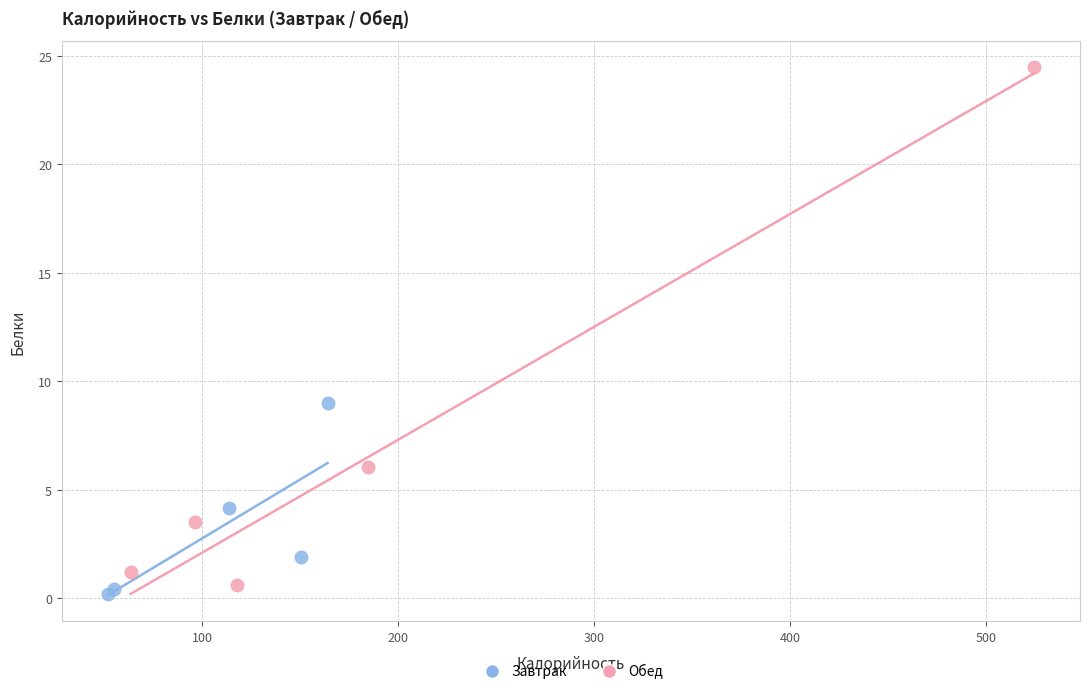

Which series contains the highest Y value?

Обед